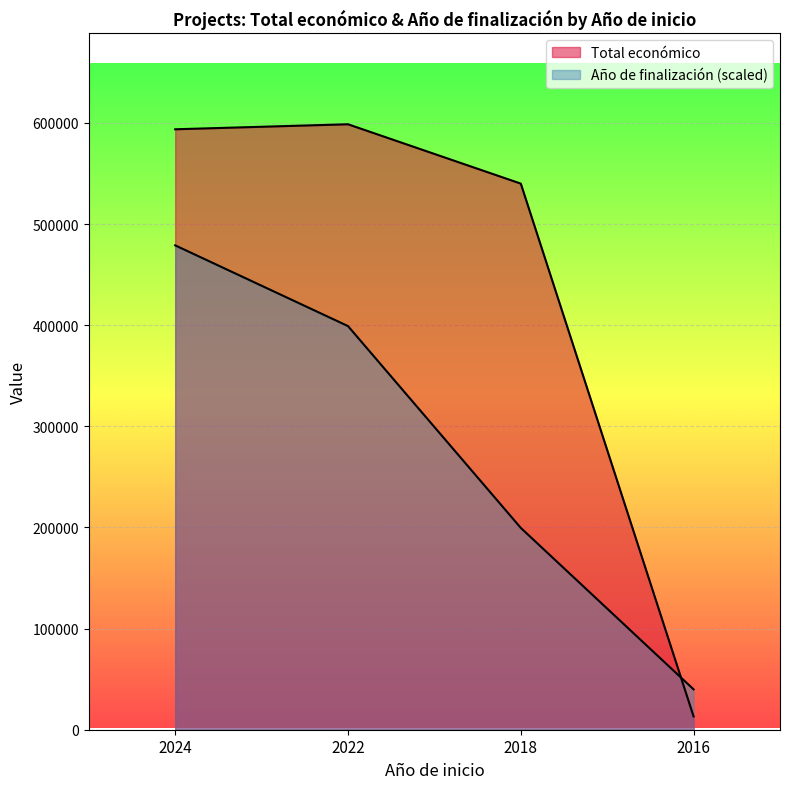

At which label does Total económico first exceed 593715?

2022